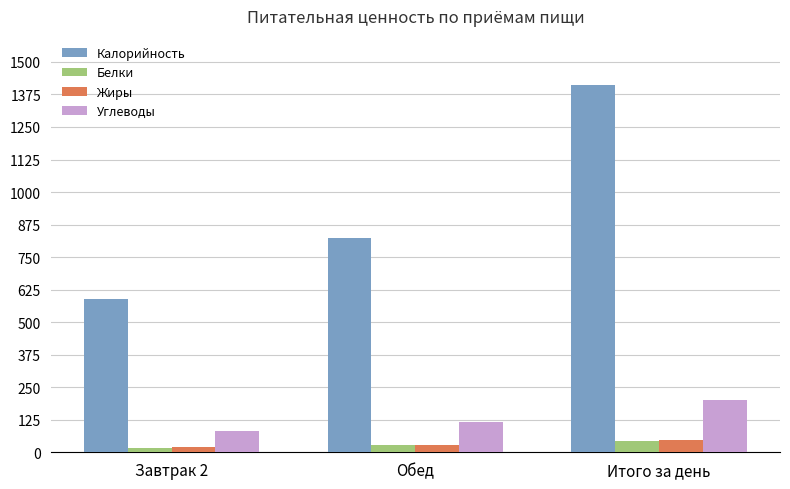

Read the Калорийность value at Итого за день.

1409.8